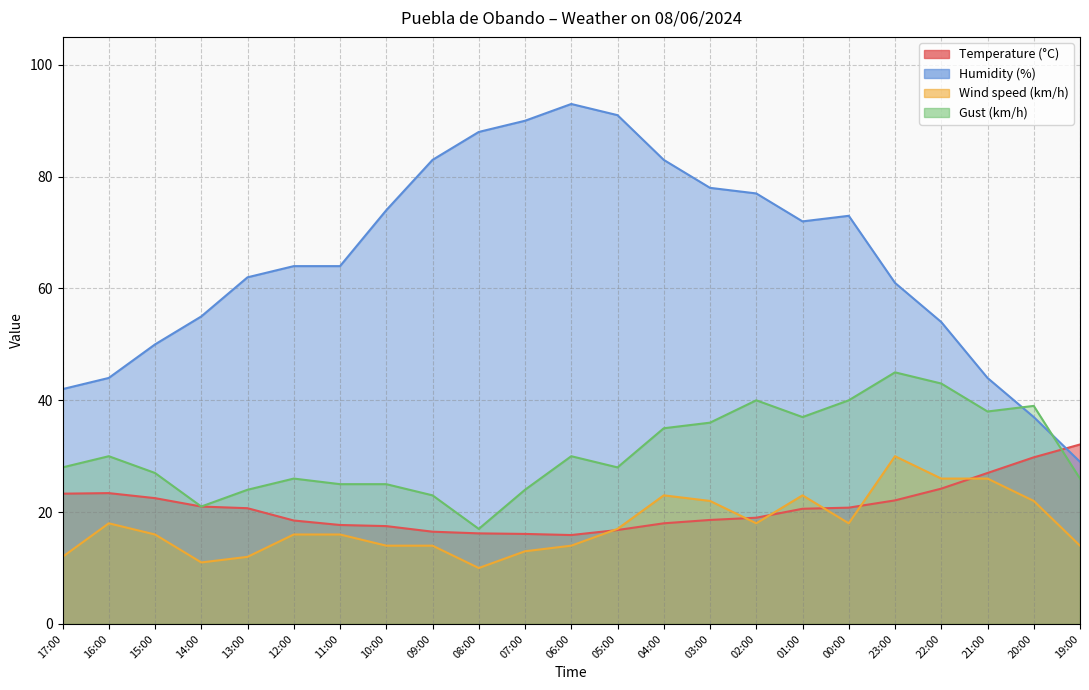

What is the difference between the highest and lowest values at 20:00?

17.0